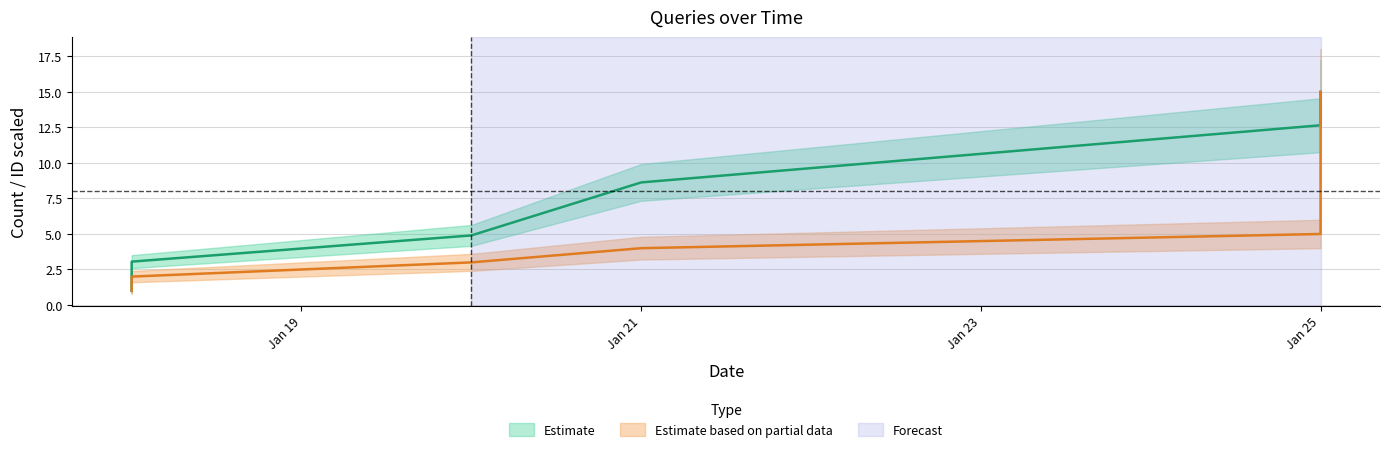

True or false: id has a value of 15.0 at Jan 25.

True